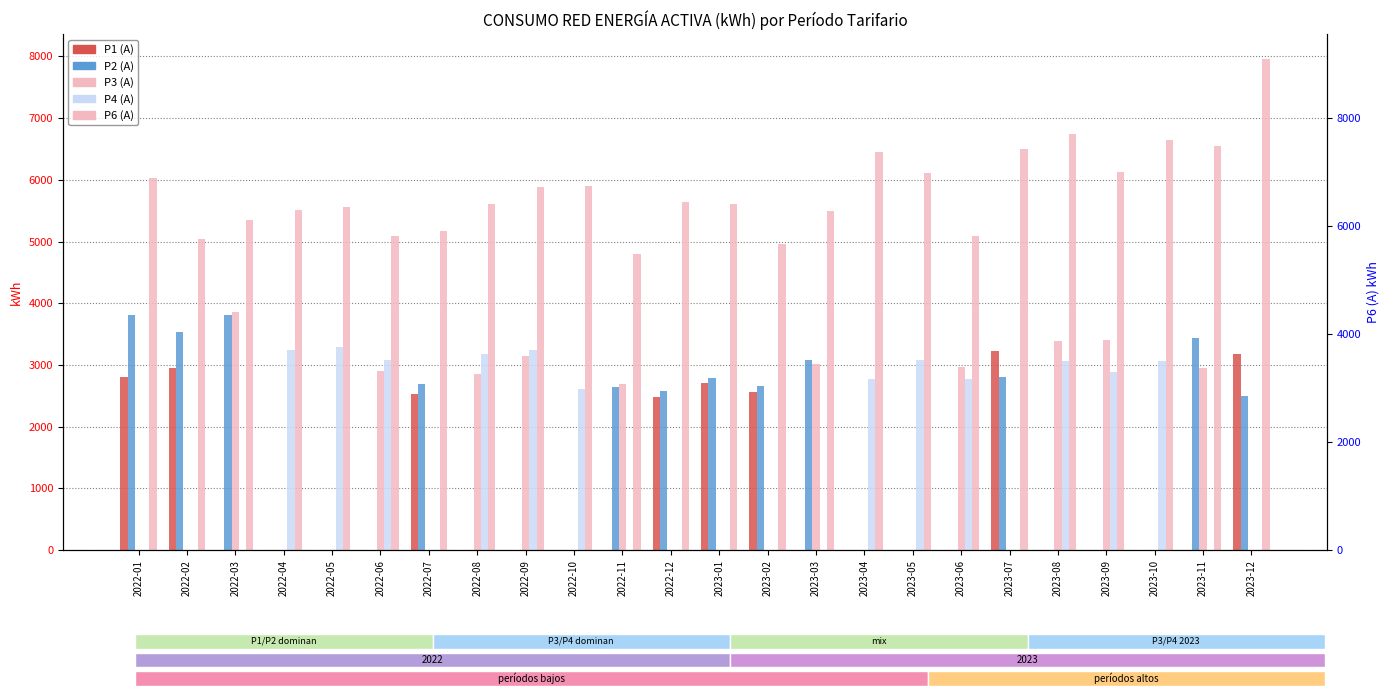

Does the chart contain any negative values?

No